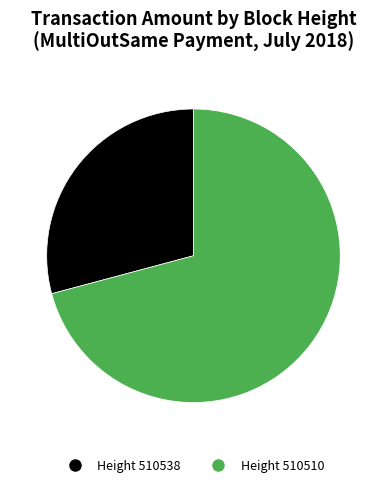

Is there any slice that represents more than half of the pie?

Yes